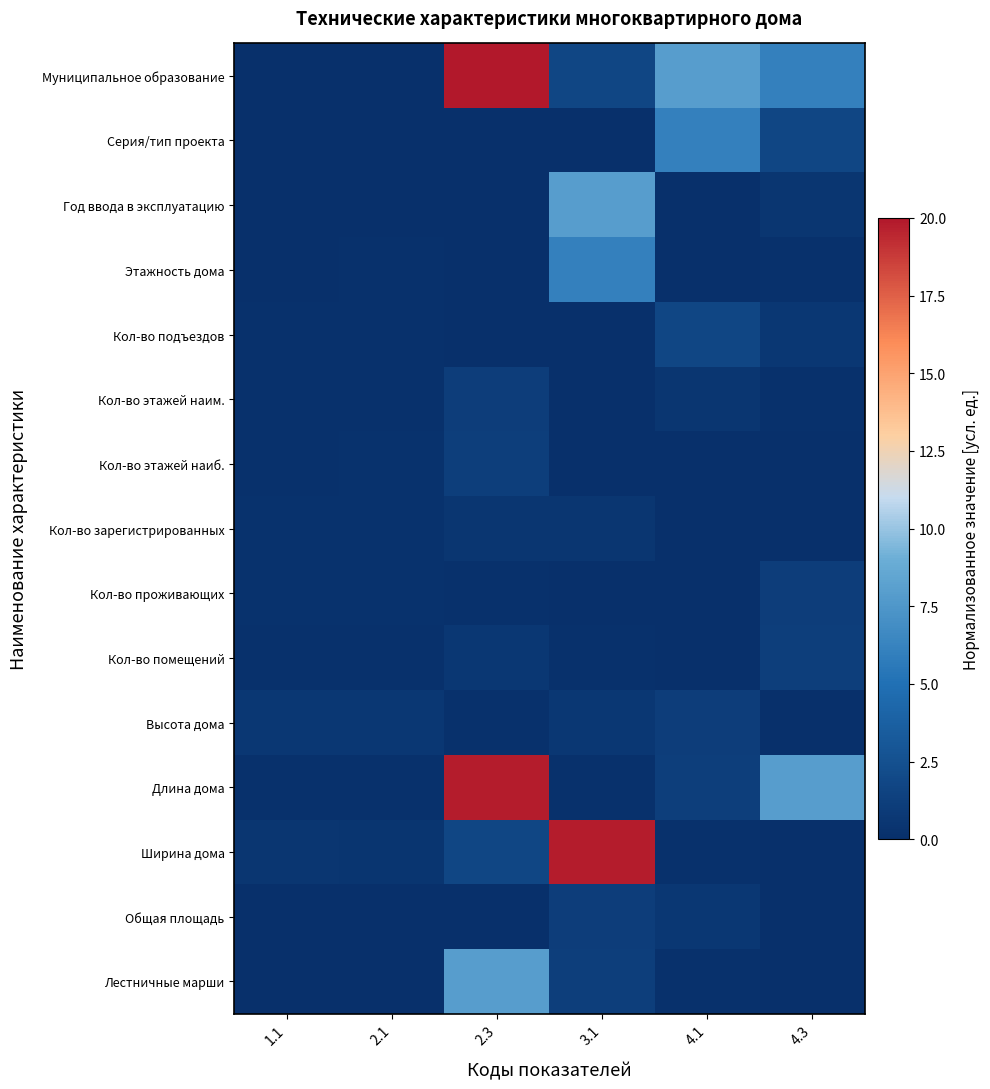

Count the number of data series in this chart.

15